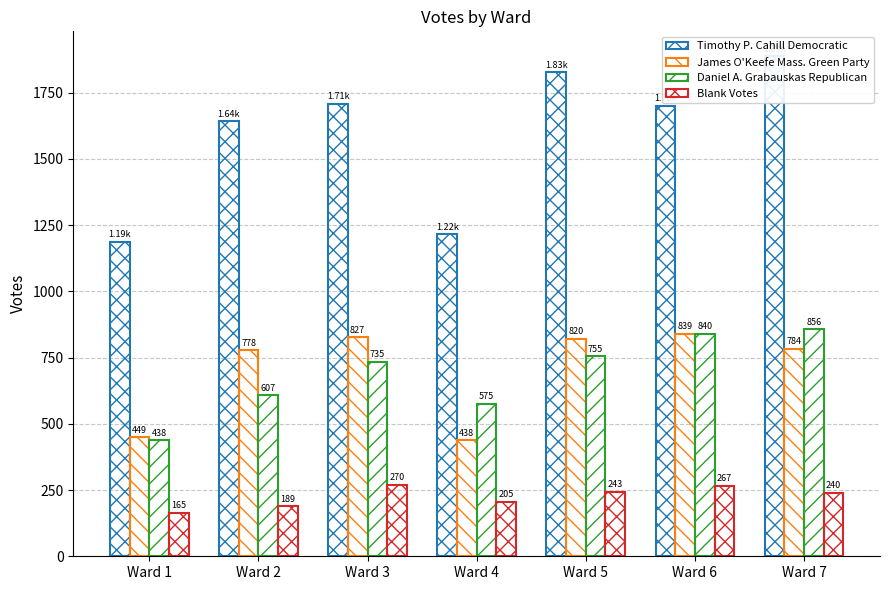

Rank the categories by Daniel A. Grabauskas Republican value from lowest to highest.

Ward 1, Ward 4, Ward 2, Ward 3, Ward 5, Ward 6, Ward 7